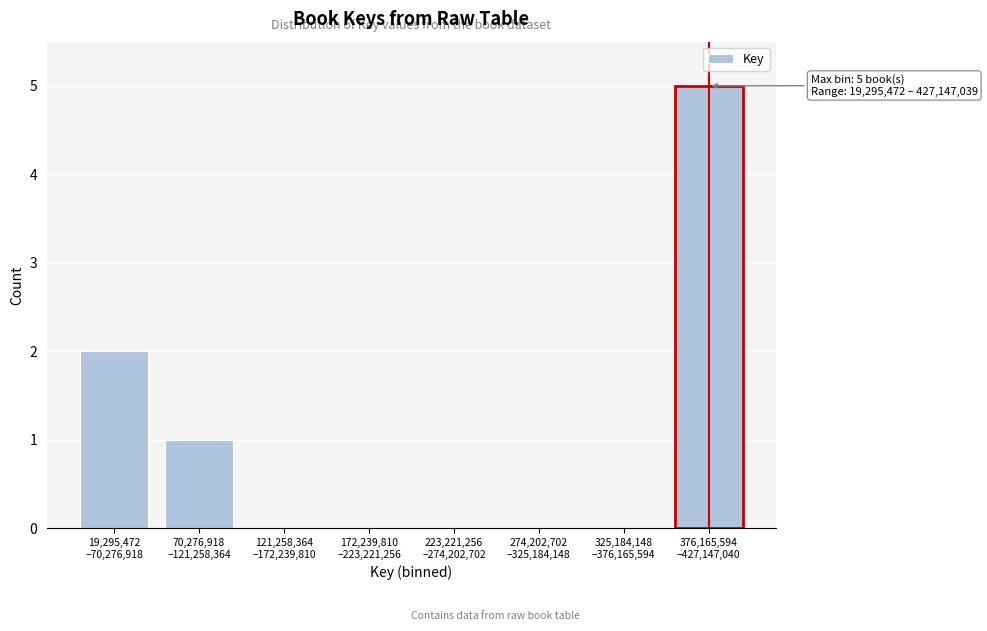

What is the sum of all values?

8